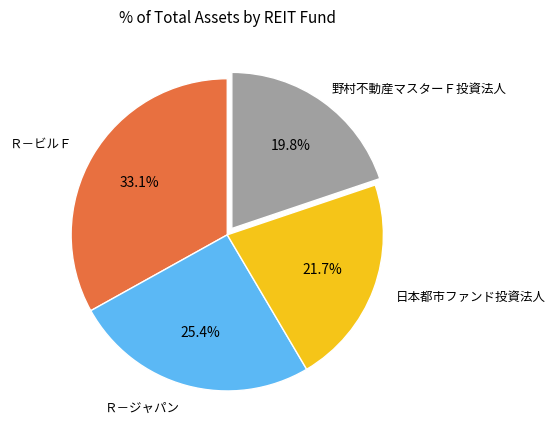

Is there any slice that represents more than half of the pie?

No